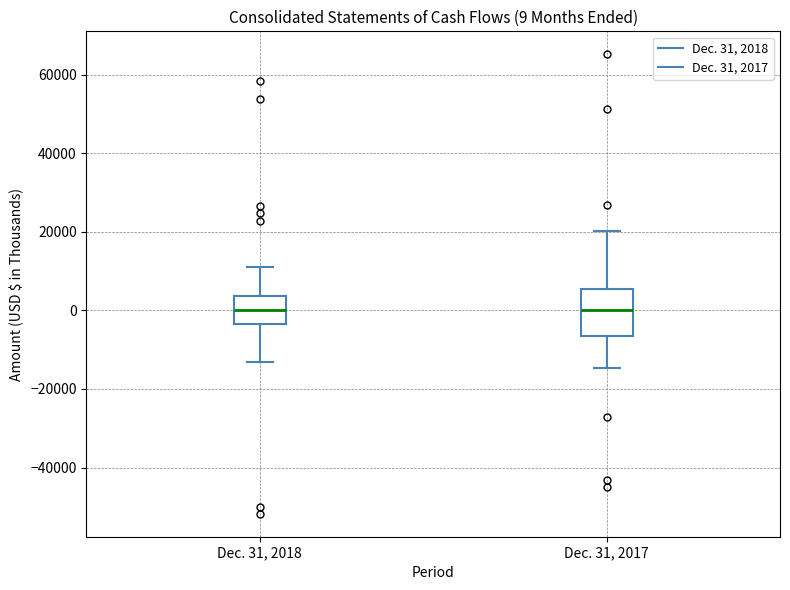

Comparing the boxes themselves (not the whiskers), which one is the tallest?

Dec. 31, 2017